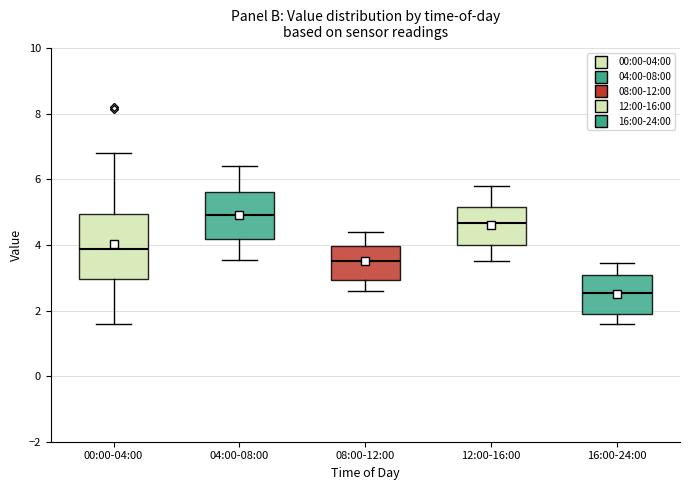

Reading left to right, read every box against the y-axis: the position of its median line, the range the box covers, and the ends of its whiskers. The values are not printed on the chart, so give them approximately, as read against the axis.

00:00-04:00: median 3.8, box 3.0 to 5.0, whiskers 1.6 to 6.8
04:00-08:00: median 5.0, box 4.2 to 5.6, whiskers 3.6 to 6.4
08:00-12:00: median 3.6, box 3.0 to 4.0, whiskers 2.6 to 4.4
12:00-16:00: median 4.6, box 4.0 to 5.2, whiskers 3.6 to 5.8
16:00-24:00: median 2.6, box 1.8 to 3.2, whiskers 1.6 to 3.4